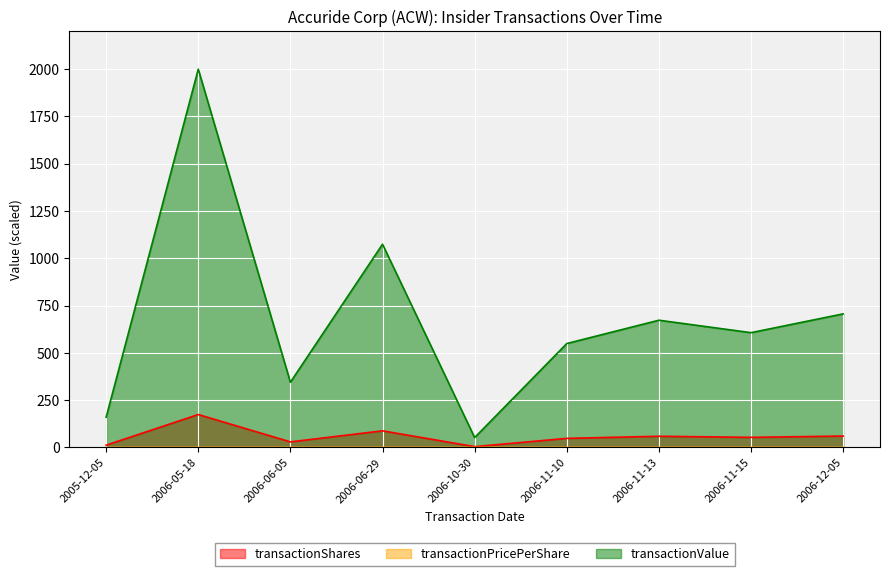

What is the difference between the maximum and minimum values in the transactionValue series?

1947.8